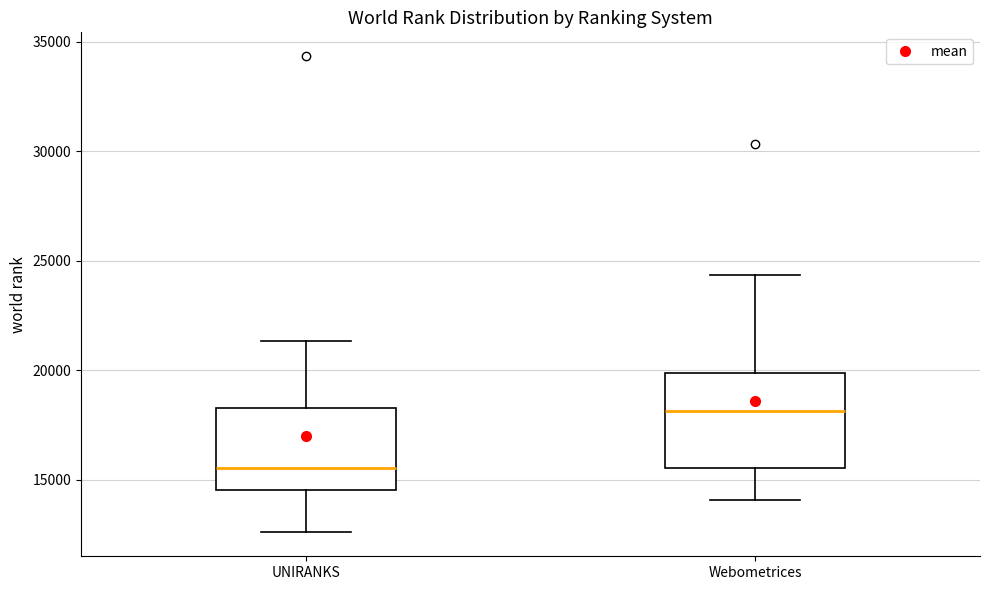

Reading left to right, read every box against the y-axis: the position of its median line, the range the box covers, and the ends of its whiskers. The values are not printed on the chart, so give them approximately, as read against the axis.

UNIRANKS: median 15500, box 14500 to 18500, whiskers 12500 to 21500
Webometrices: median 18000, box 15500 to 20000, whiskers 14000 to 24500